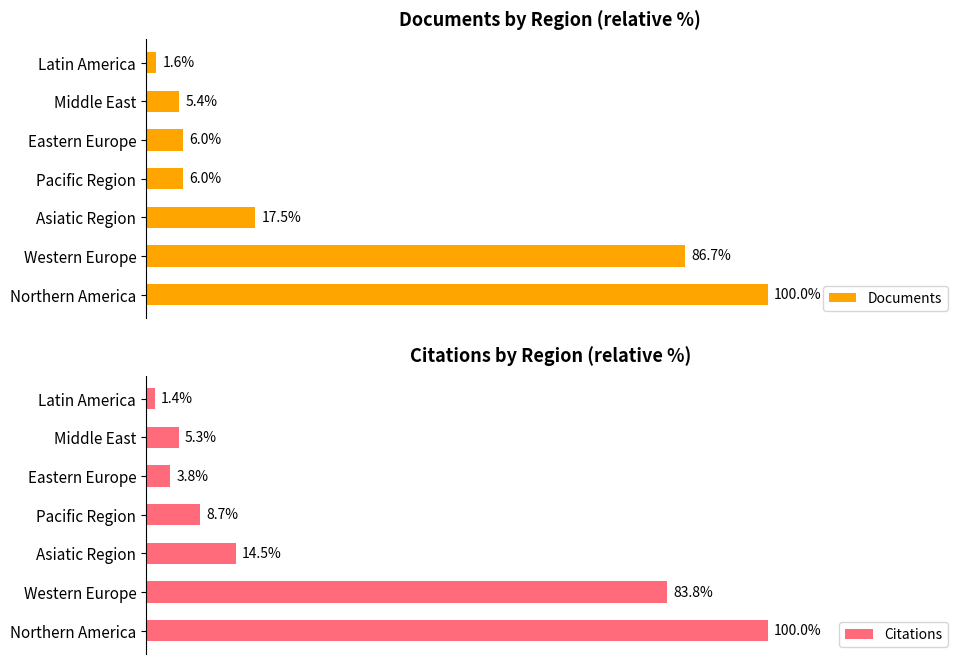

What is the maximum value for Citations?

100.0